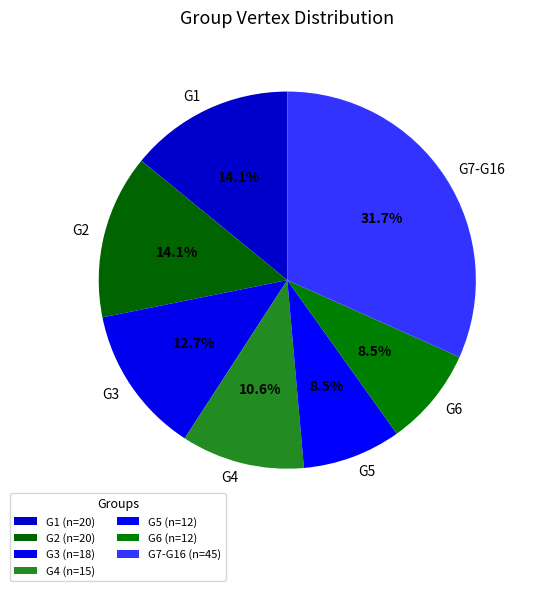

What is the ratio of the value at G3 to the value at G1?

0.9